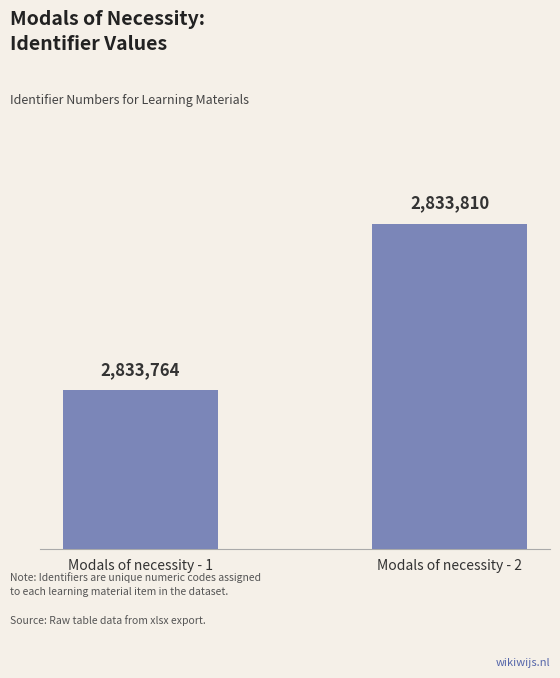

Reading right to left, extract all data points from this chart.

2833810	2833764